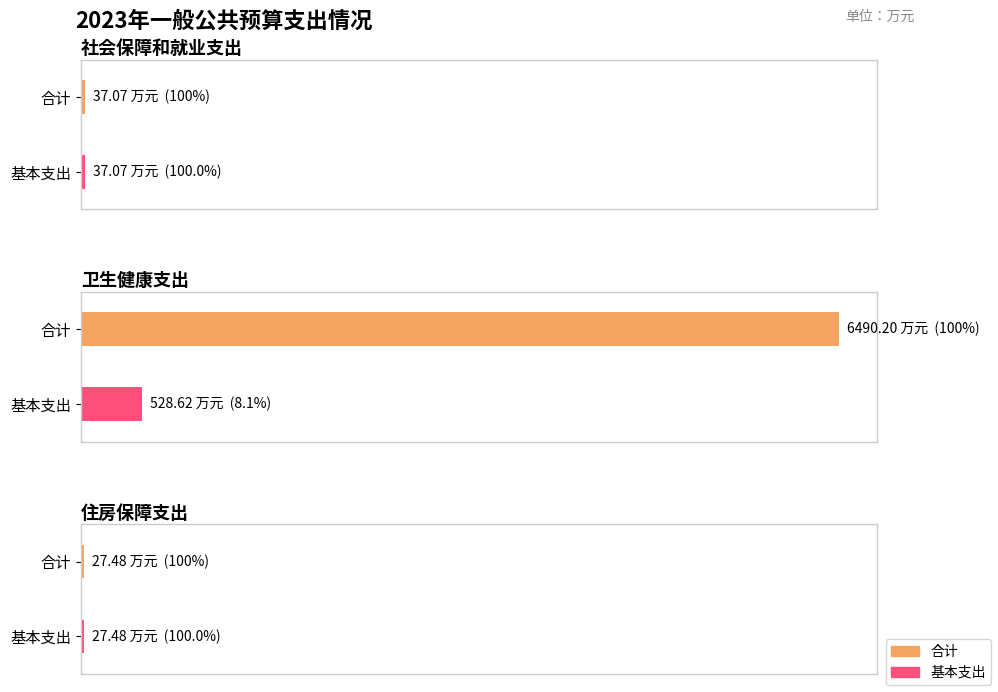

The value of 合计 at 社会保障和就业支出 is 66.3. True or false?

False